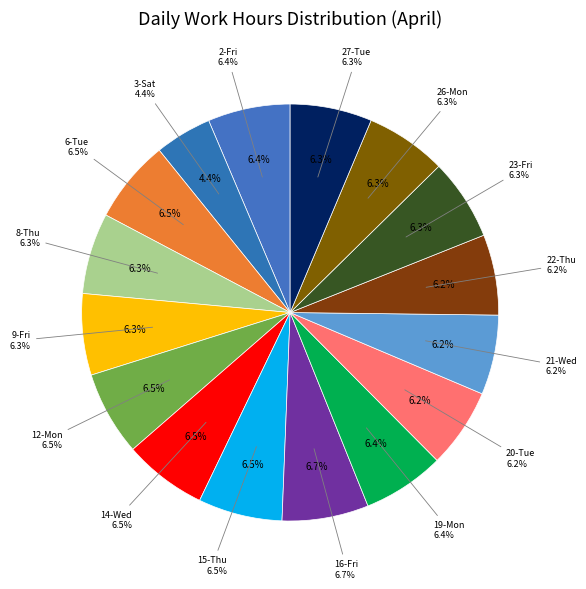

Combined, what portion of the pie is 6-Tue and 22-Thu?

12.7%